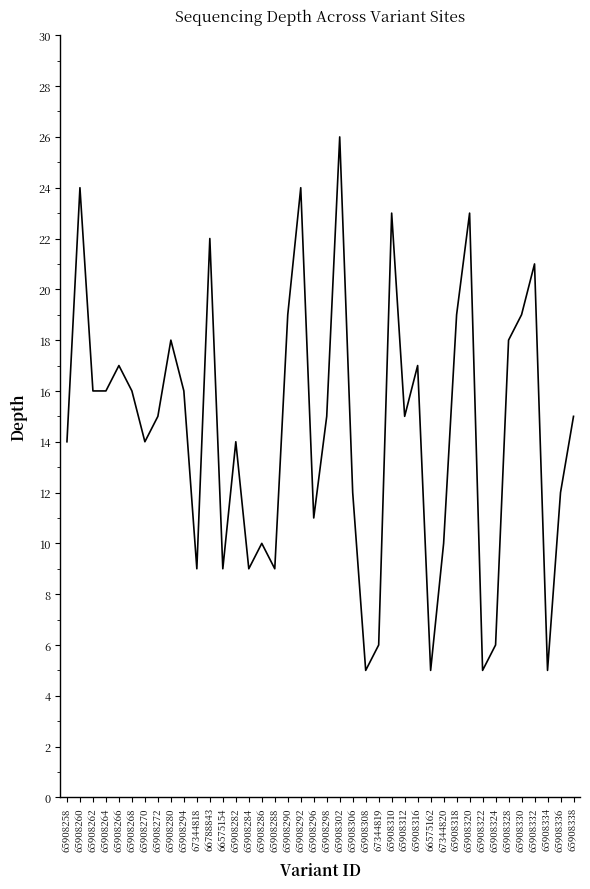

How many lines are shown in the chart?

1